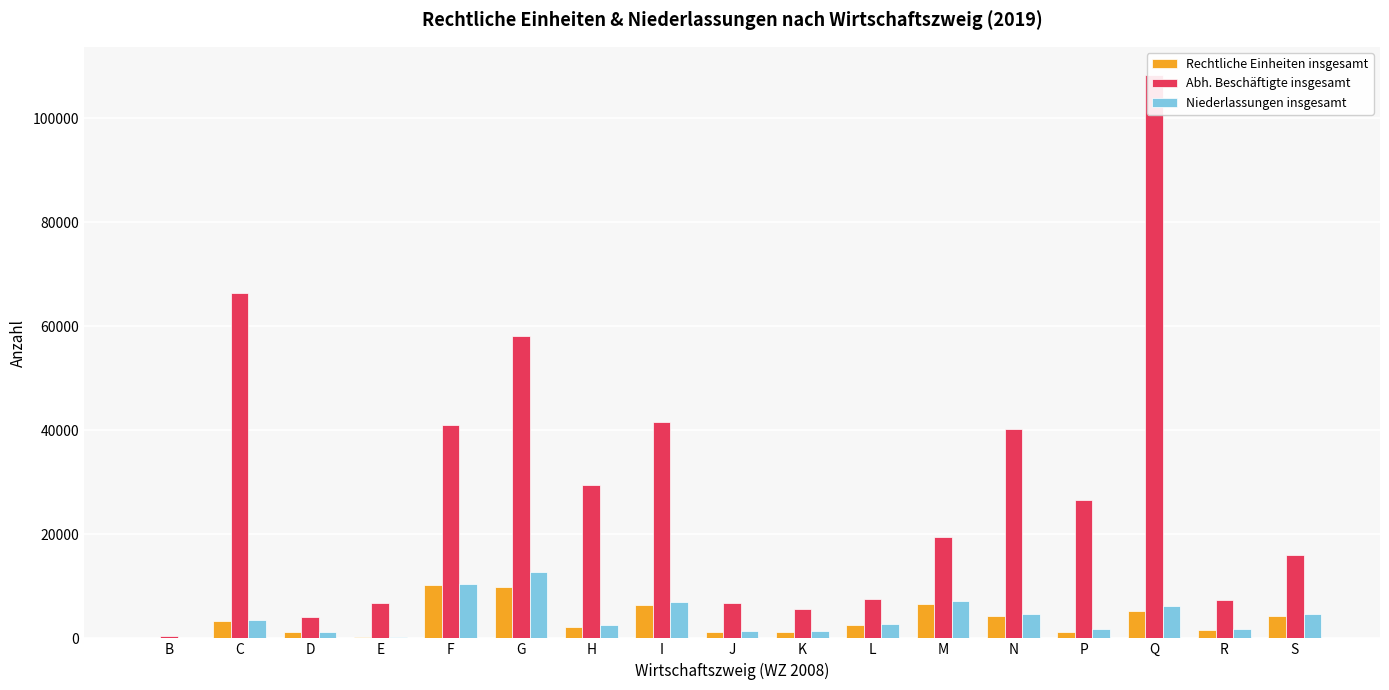

What is the difference between the second highest and minimum values in the Abh. Beschäftigte insgesamt series?

65808.1